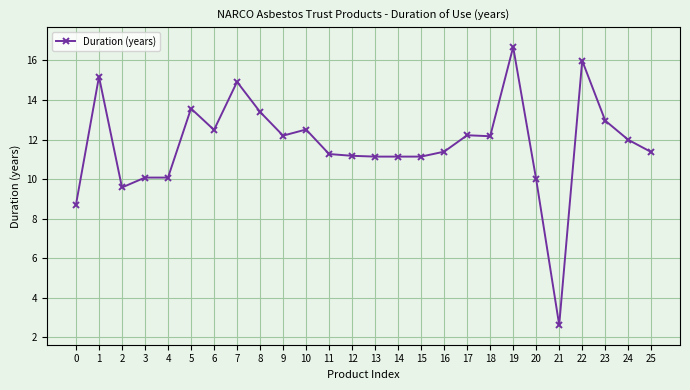

Is it true that the value at 0 is 8.7?

True